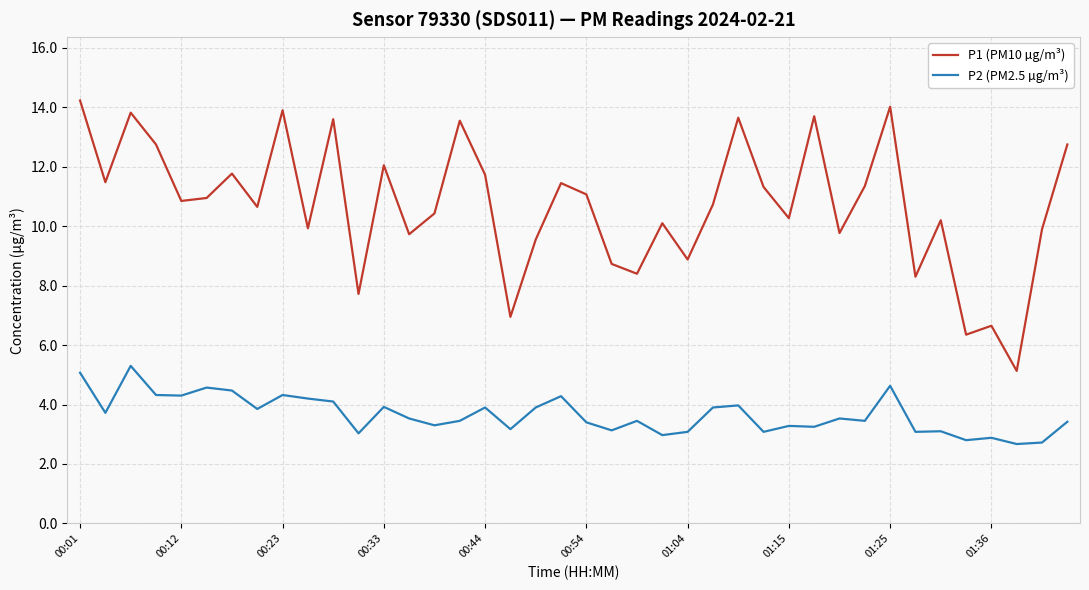

What is the difference between the maximum and minimum values in the P2 (PM2.5 µg/m³) series?

2.6